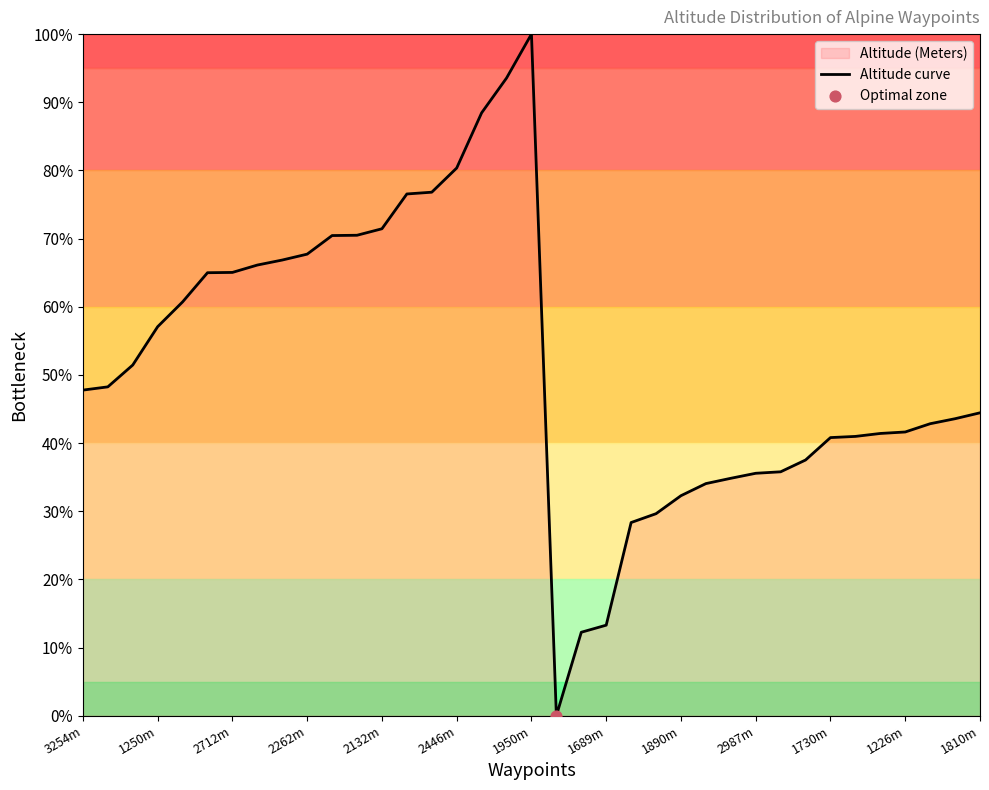

Which label corresponds to the largest value in the chart?

1950m